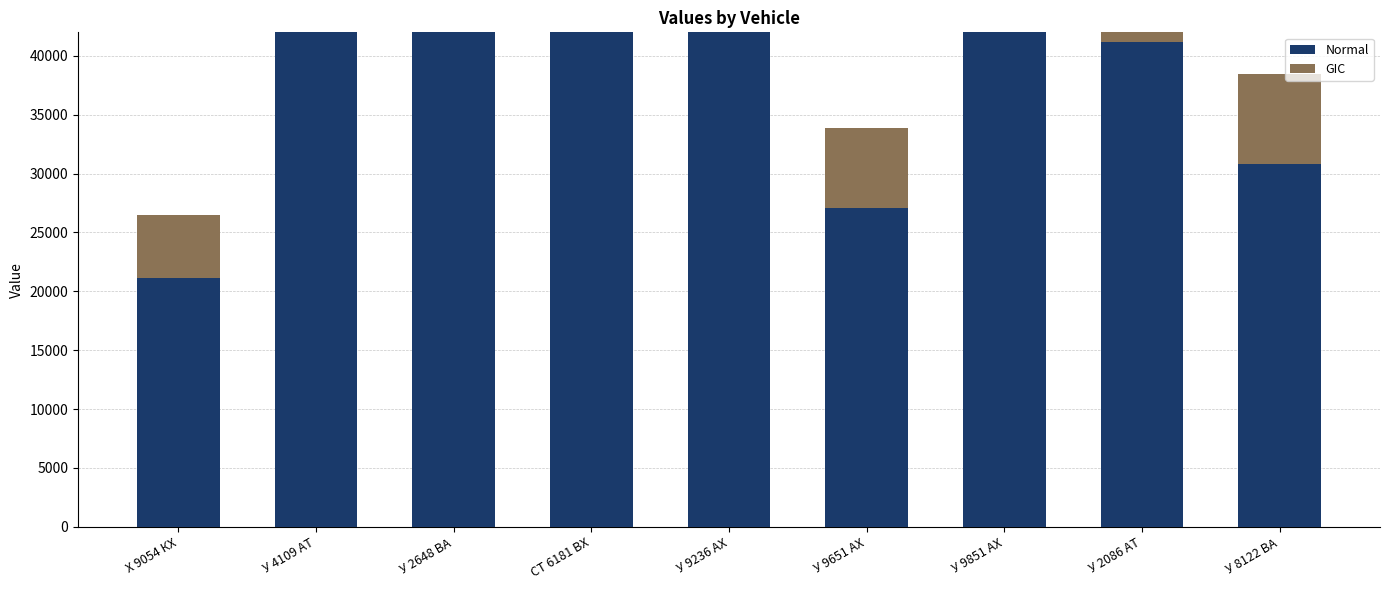

Rank the series by their maximum value, from highest to lowest.

Normal, GIC